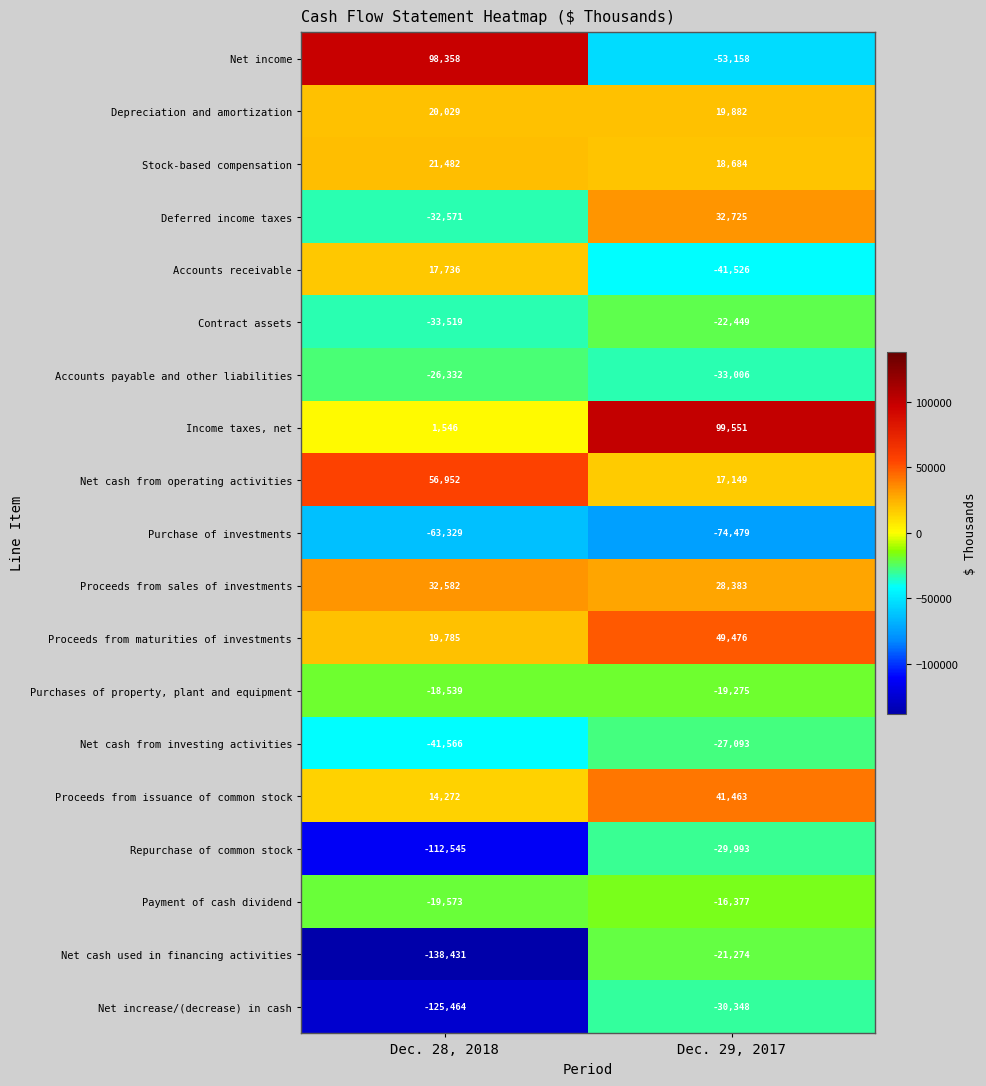

What is the maximum value for Accounts payable and other liabilities?

-26332